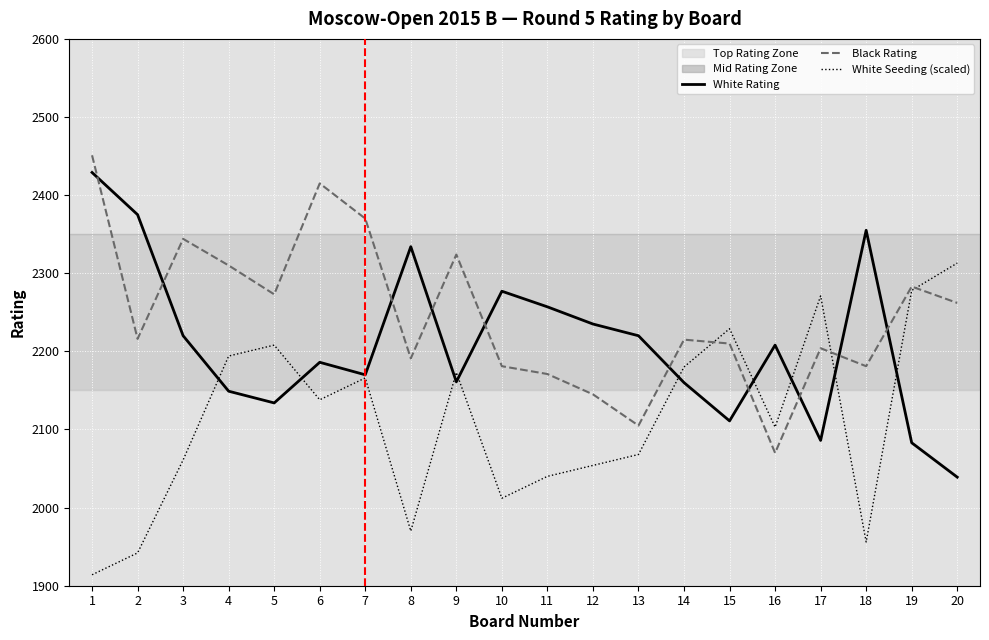

After their last crossing, which series has the higher values: White Seeding (scaled) or Black Rating?

White Seeding (scaled)